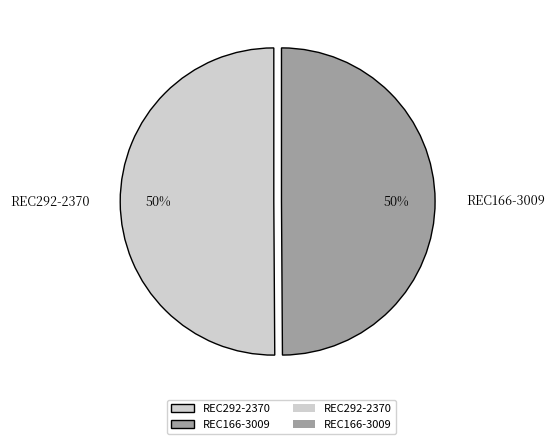

Approximately how many times larger is the value at REC292-2370 compared to REC166-3009?

1.0